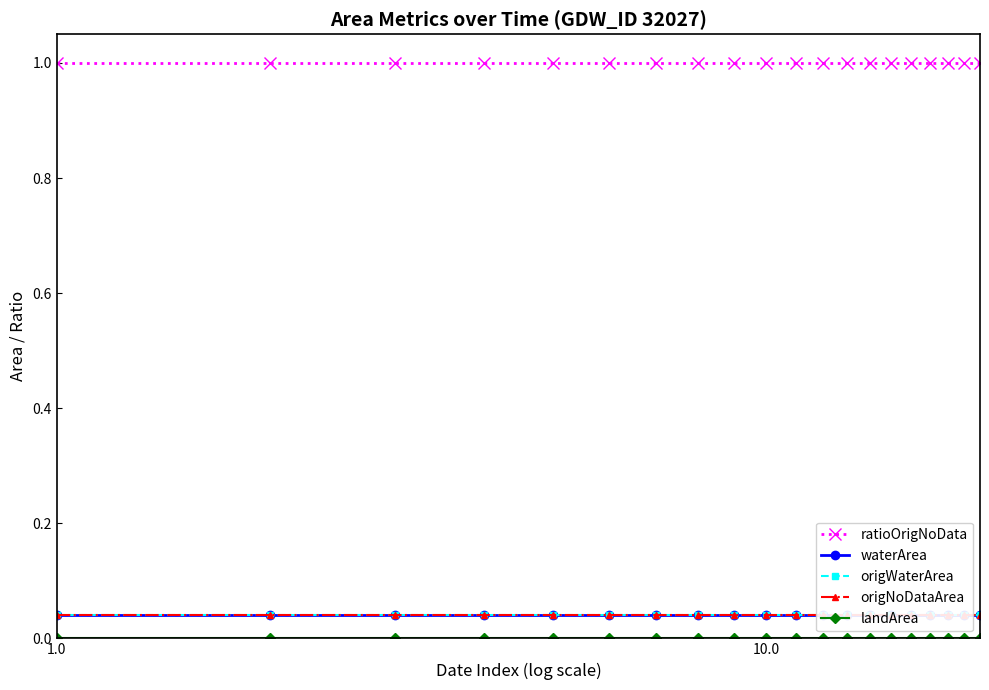

At how many categories does at least one series exceed 0?

20